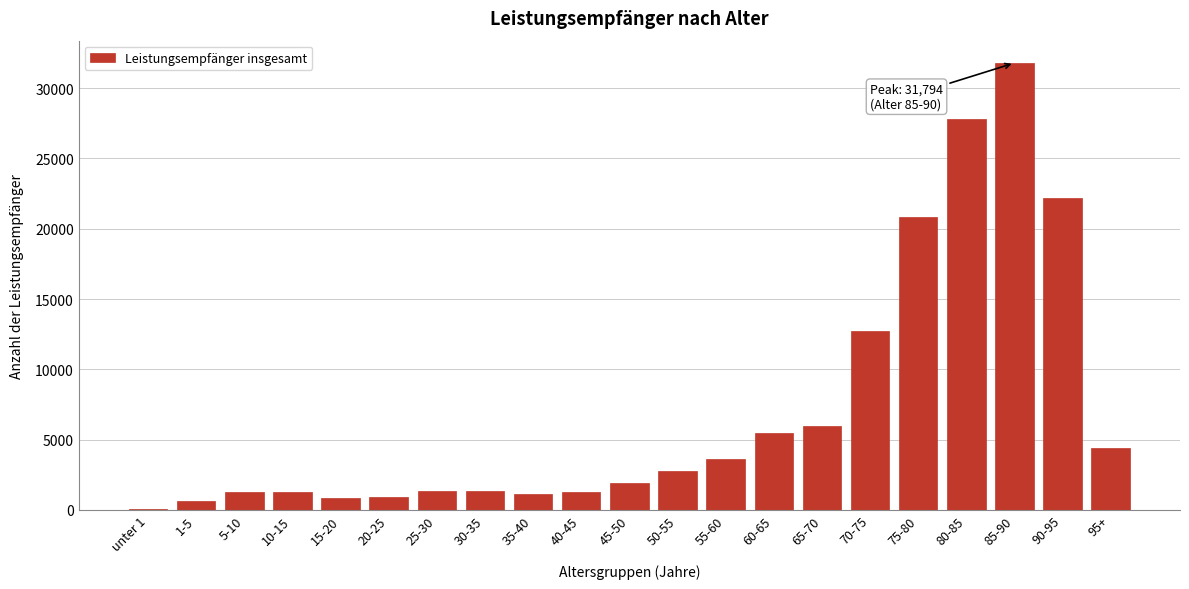

Is it true that the value at 90-95 is 39502?

False